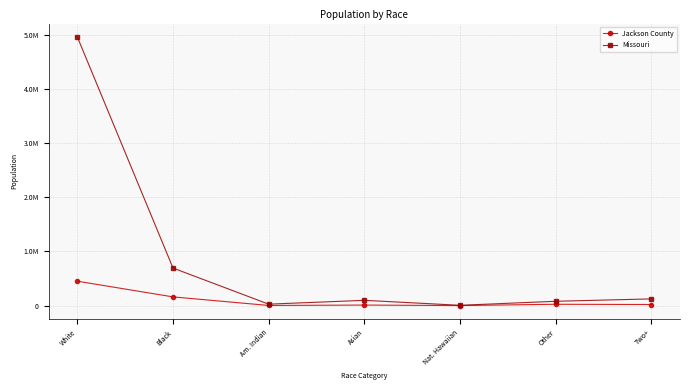

At which category does Missouri reach its first local peak?

Asian